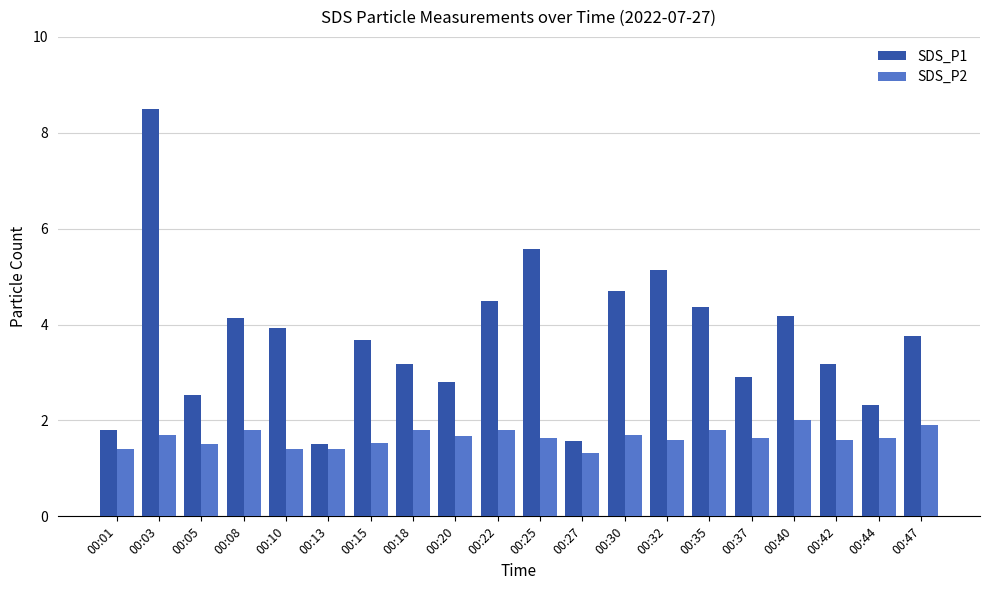

Is the value of SDS_P2 at 00:22 greater than the value of SDS_P1 at 00:40?

No